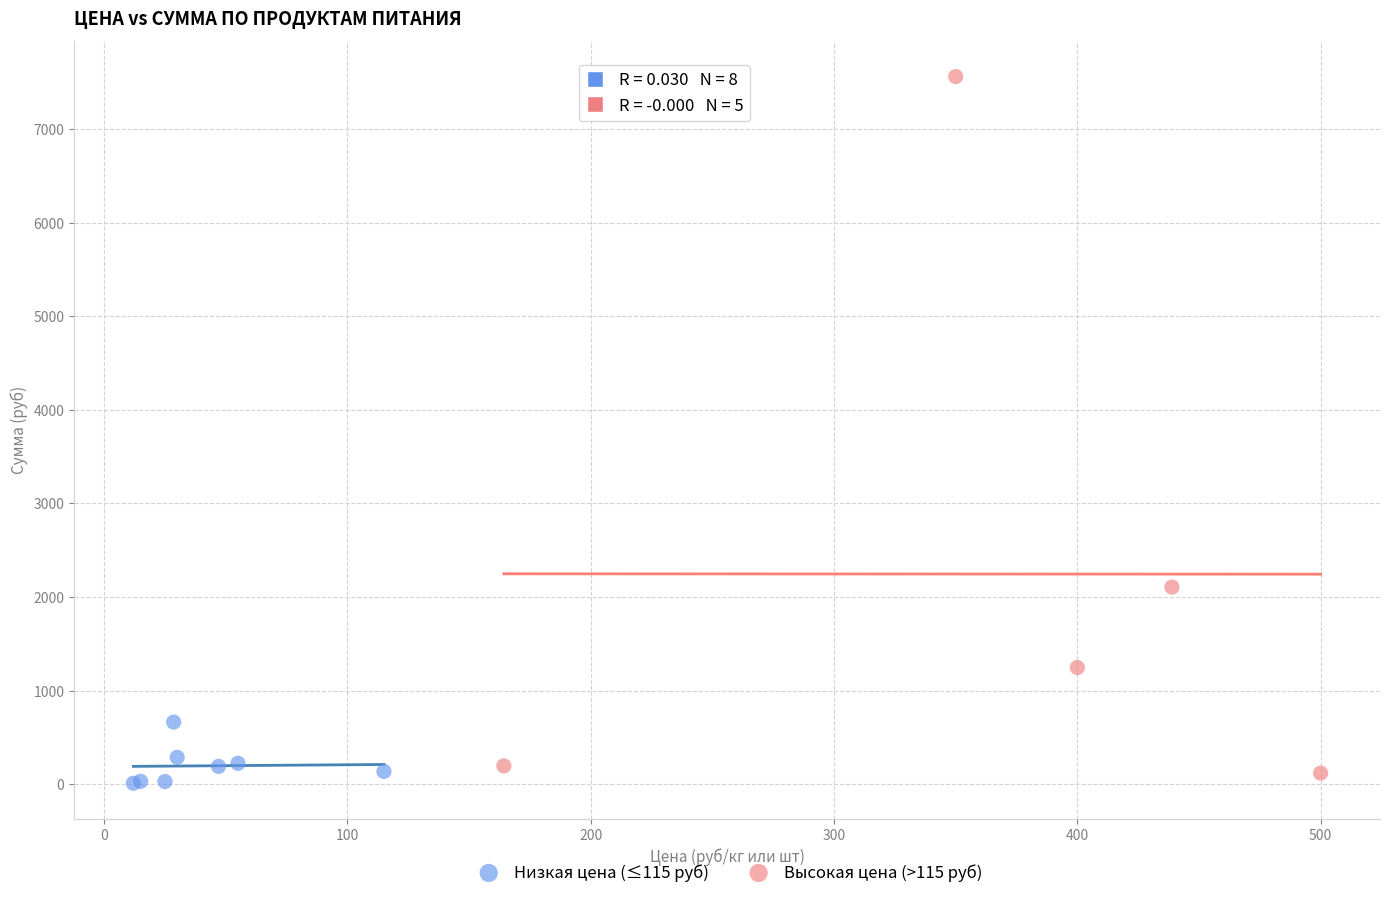

What are all the series names shown in the legend?

Низкая цена (≤115 руб), Высокая цена (>115 руб)